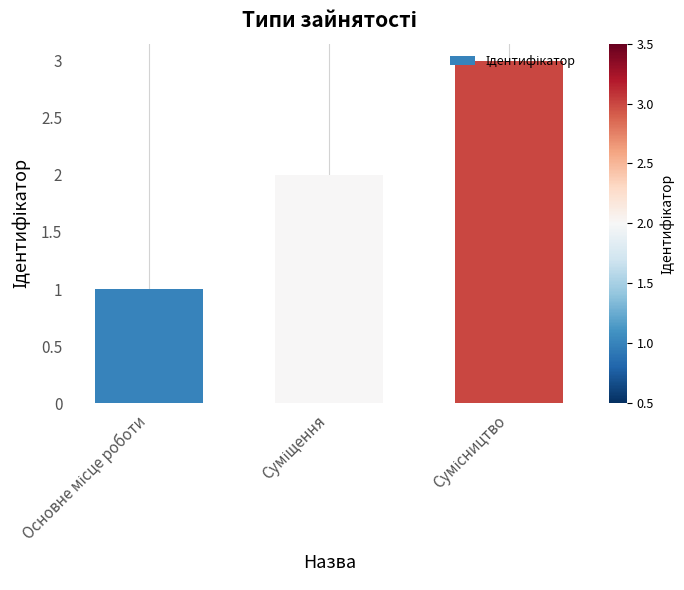

What is the maximum value shown in the chart?

3